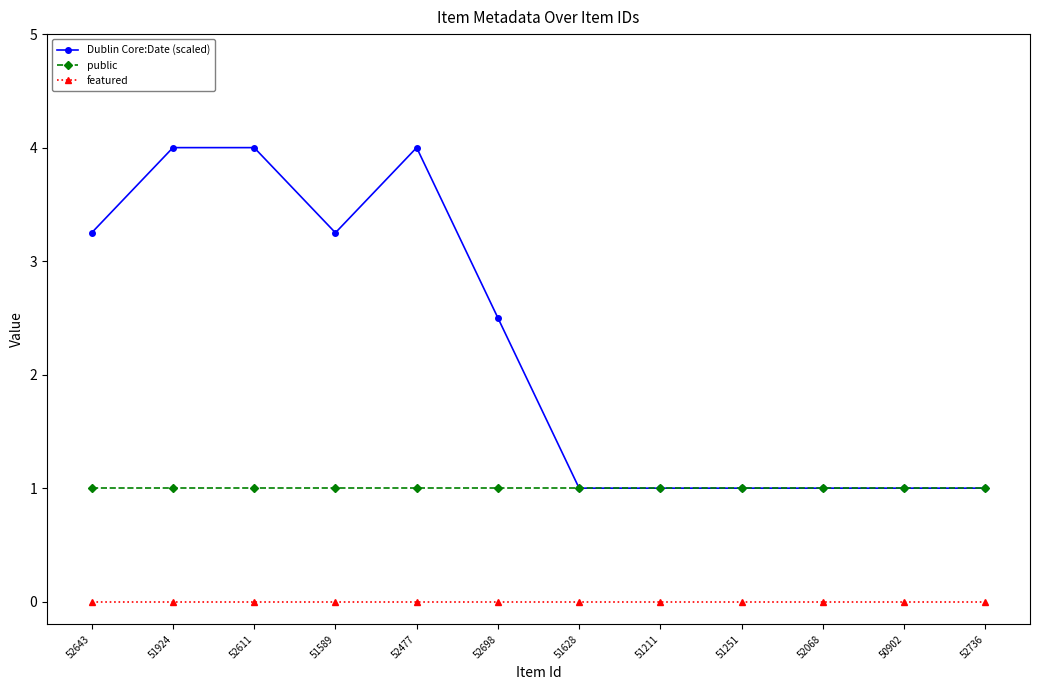

At which category does Dublin Core:Date (scaled) reach its first local valley?

51589